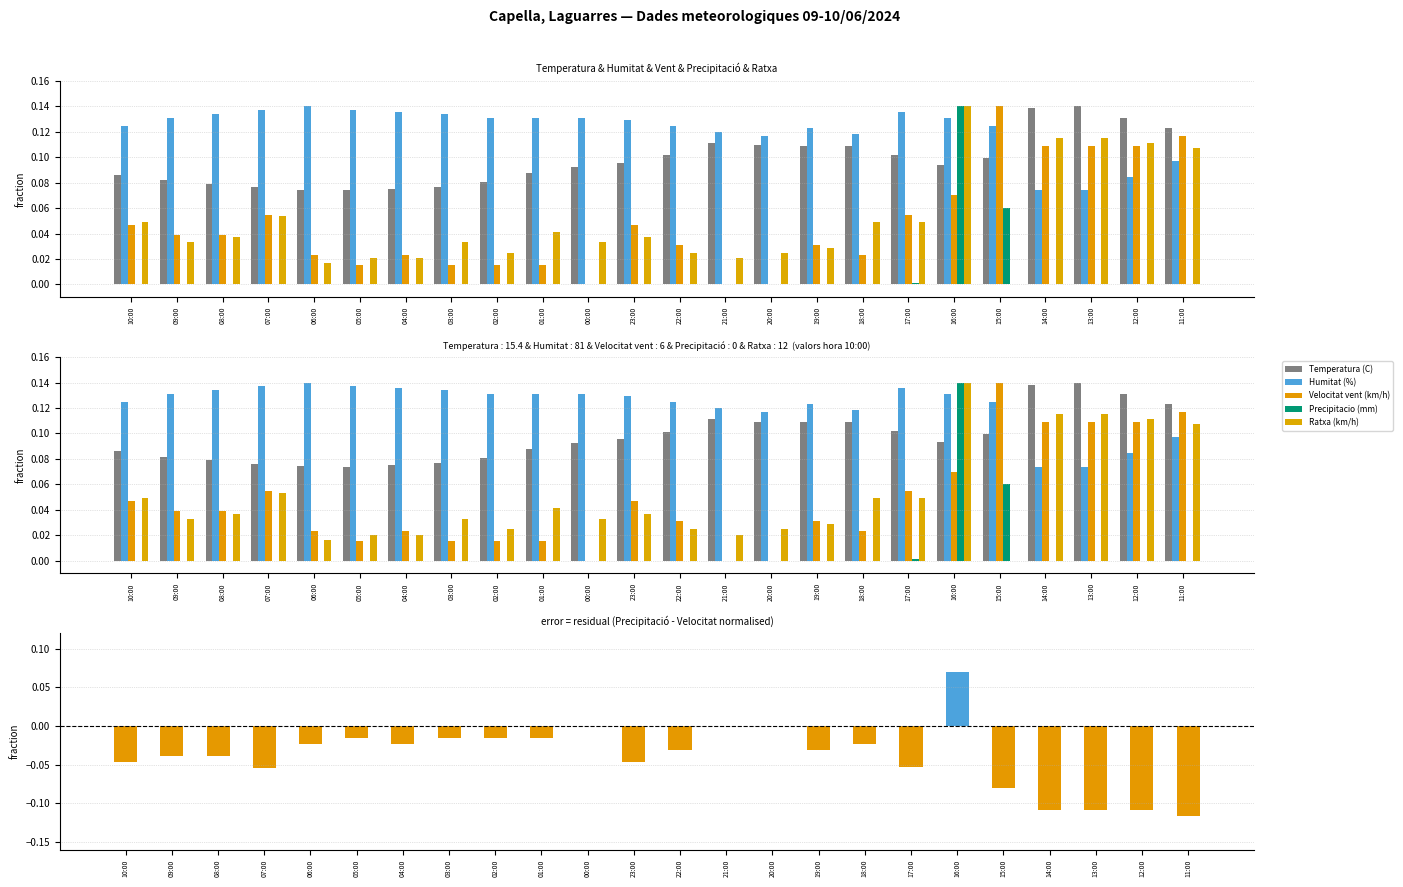

At which category does the chart reach its peak across all series?

13:00